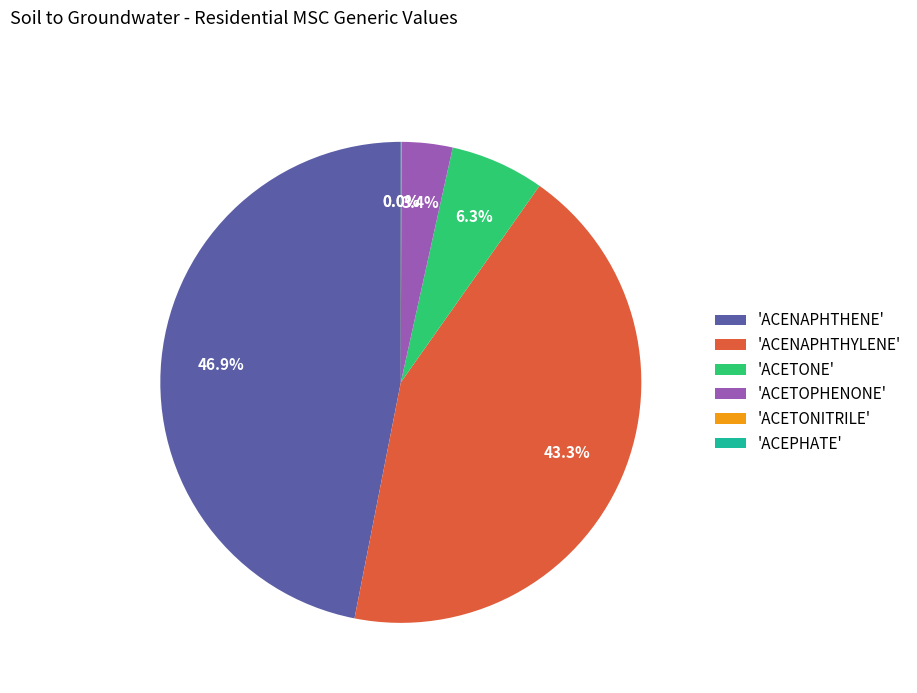

Is the sum of 'ACENAPHTHENE' and 'ACETOPHENONE' greater than half?

Yes